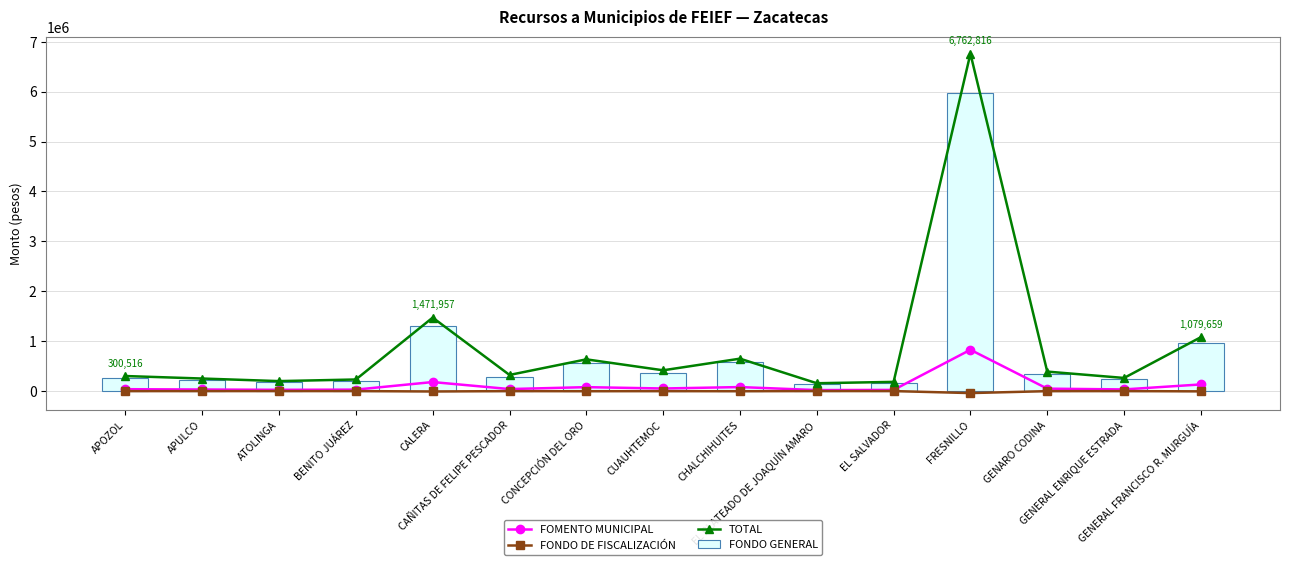

Which series has the largest total across all categories?

TOTAL